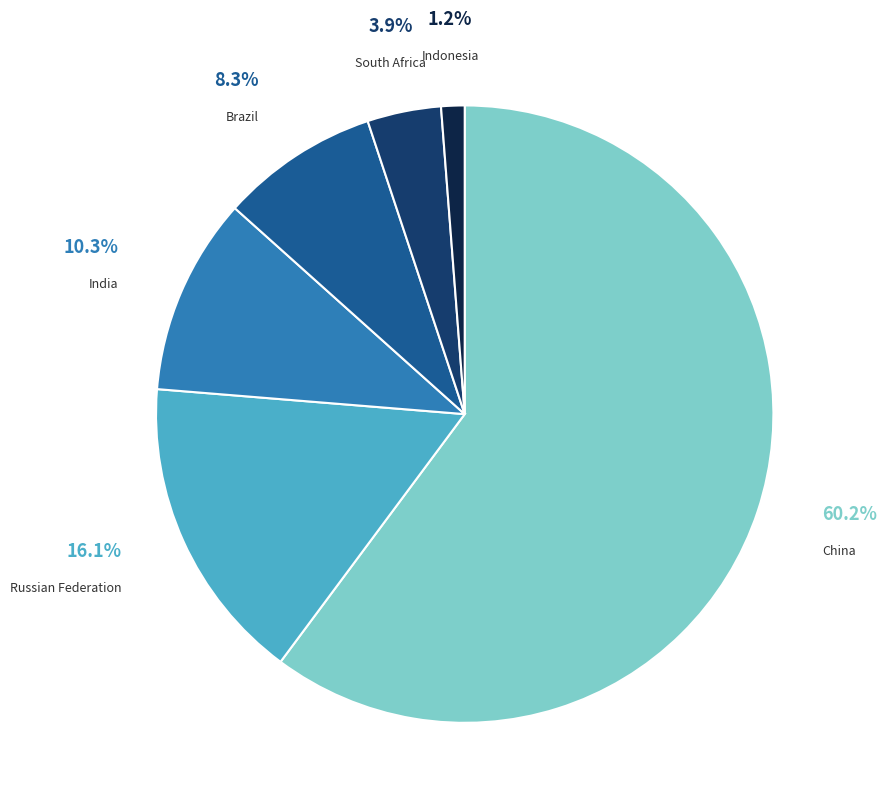

Is there any slice that represents more than half of the pie?

Yes